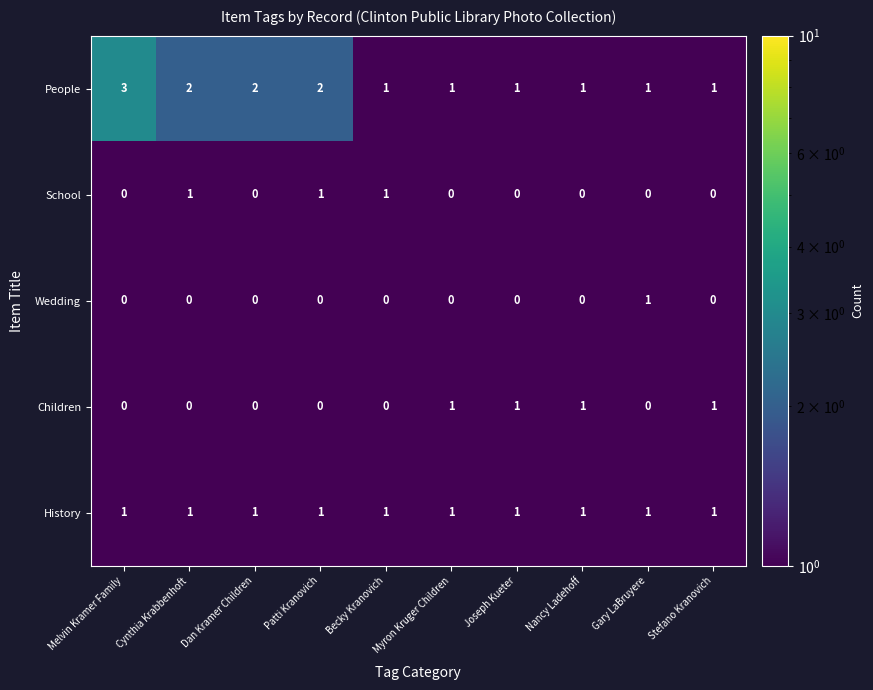

Is it true that People equals 1 at Cynthia Krabbenhoft?

False